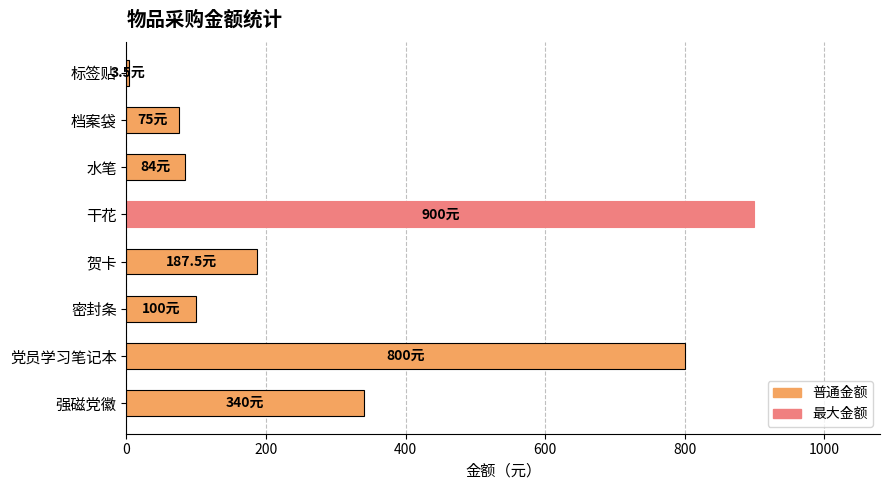

Rank the categories by value from lowest to highest.

标签贴, 档案袋, 水笔, 密封条, 贺卡, 强磁党徽, 党员学习笔记本, 干花